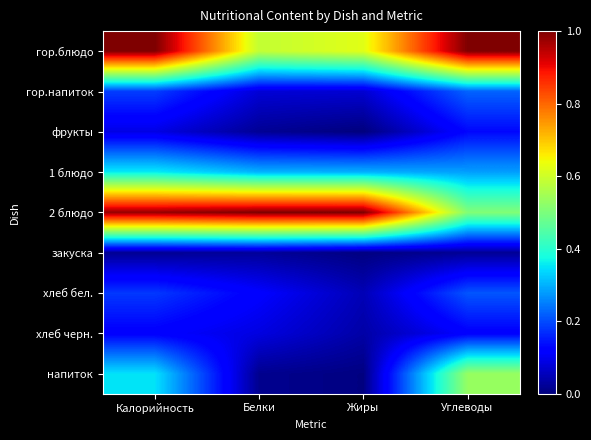

Which has a higher value, Белки or Калорийность?

Калорийность